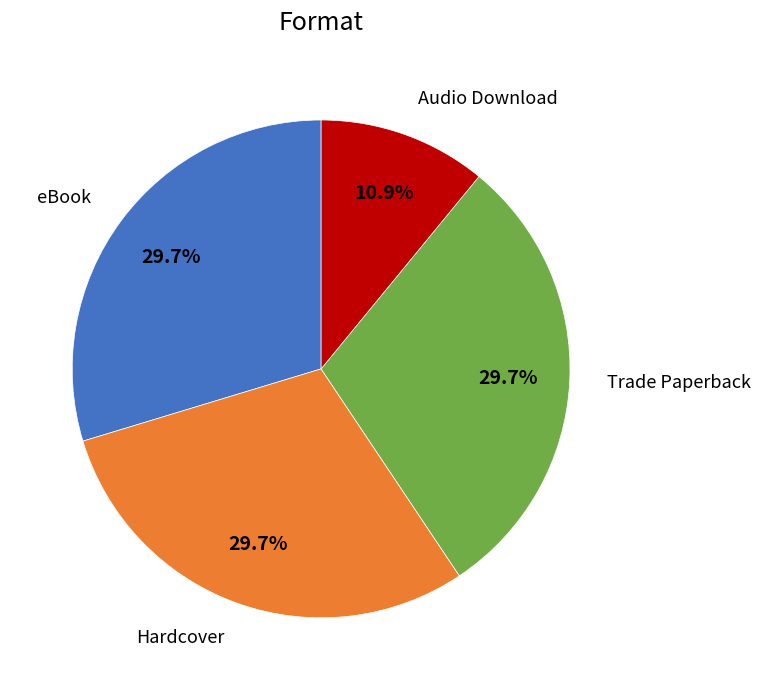

Is there a majority slice in this chart?

No